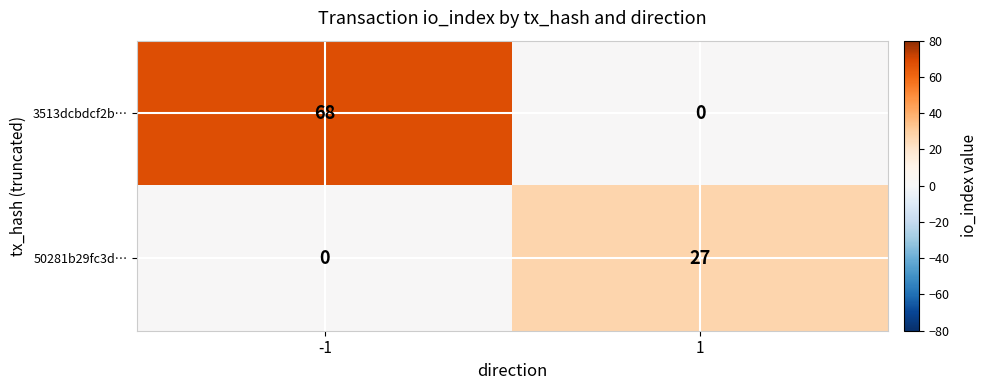

True or false: 50281b29fc3d… has a value of 0 at -1.

True